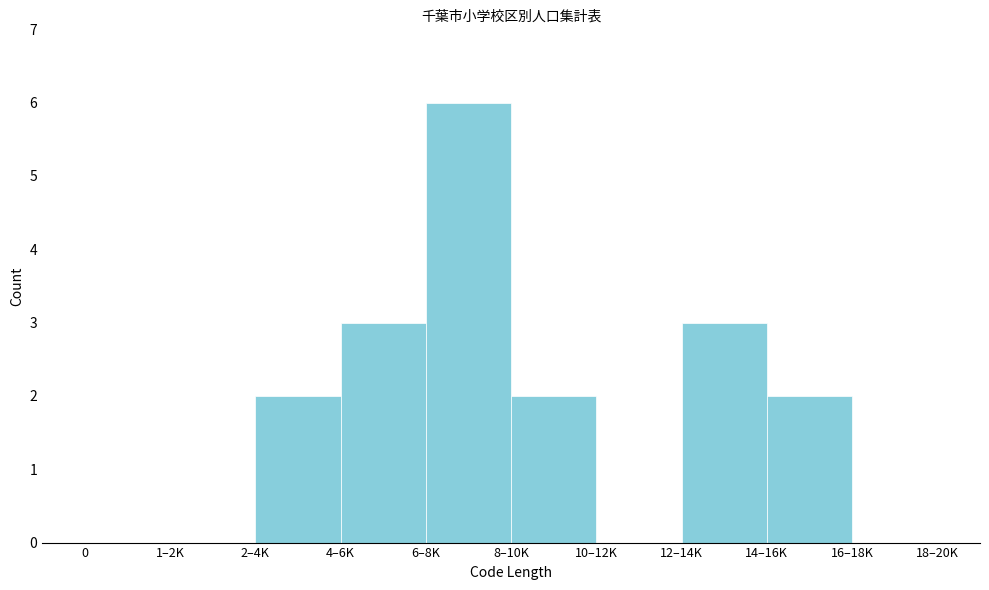

Reading left to right, list all the values displayed in this chart.

0=0	1–2K=0	2–4K=2	4–6K=3	6–8K=6	8–10K=2	10–12K=0	12–14K=3	14–16K=2	16–18K=0